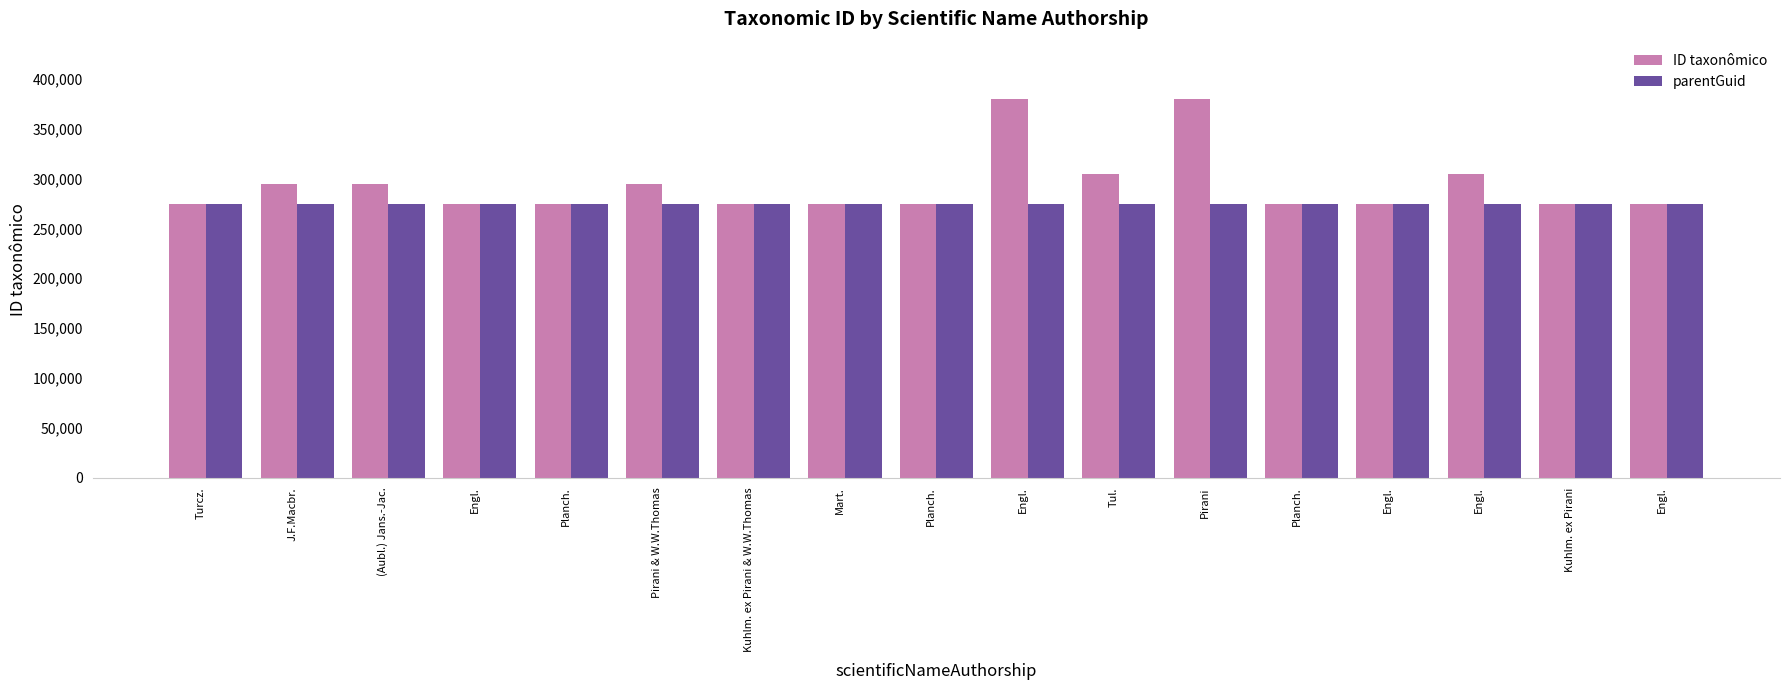

How many groups of bars are there?

17